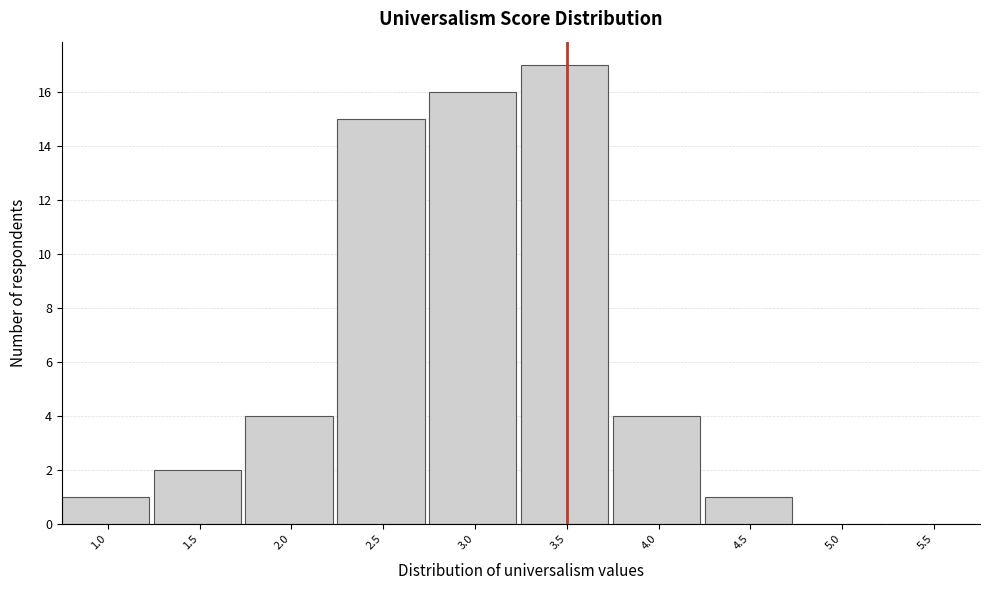

Reading left to right, transcribe all the data shown in this chart.

1.0=1	1.5=2	2.0=4	2.5=15	3.0=16	3.5=17	4.0=4	4.5=1	5.0=0	5.5=0